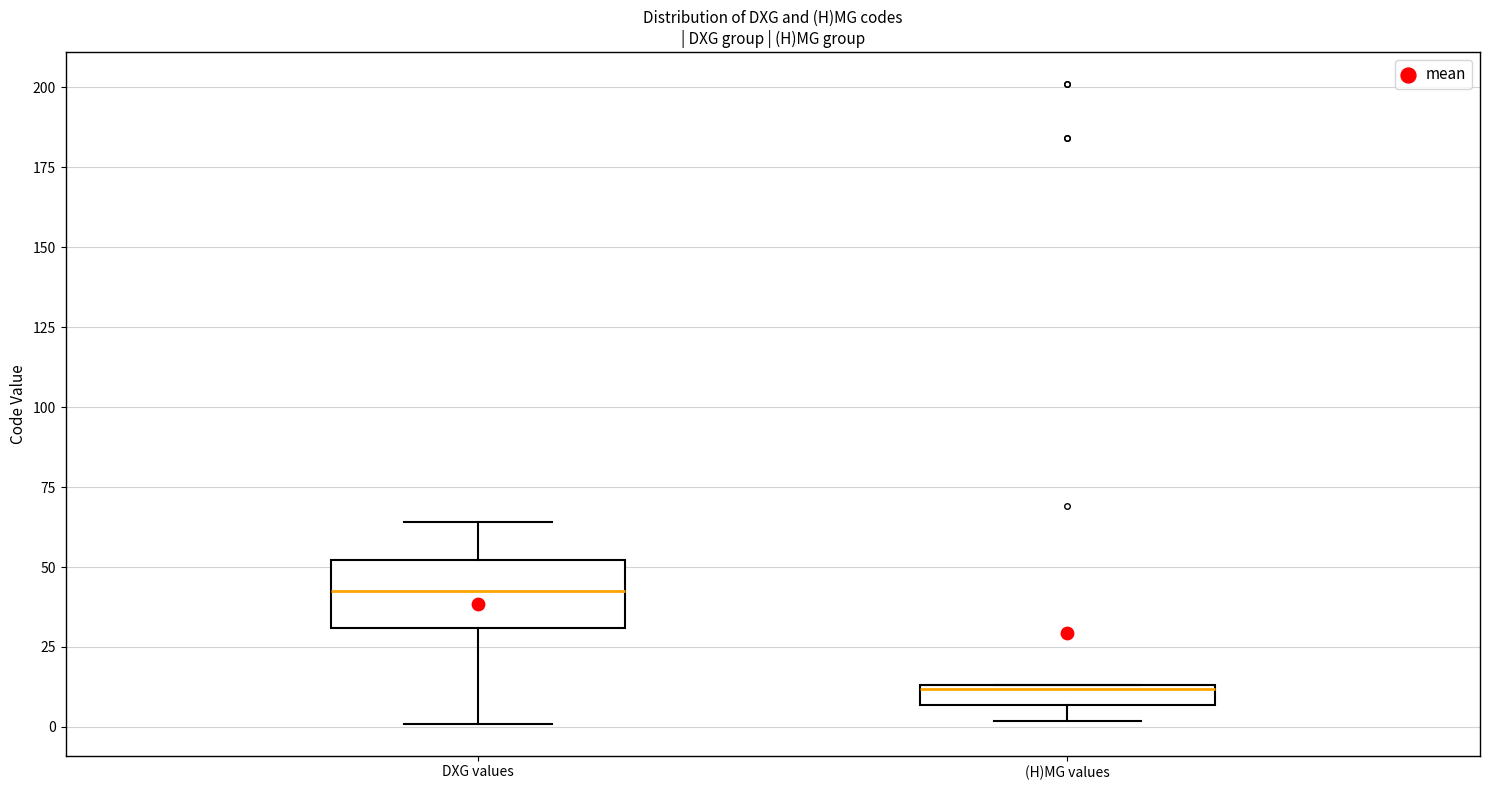

Where does the median line of the box for DXG values sit on the y-axis? The values are not printed on the chart, so give them approximately, as read against the axis.

45